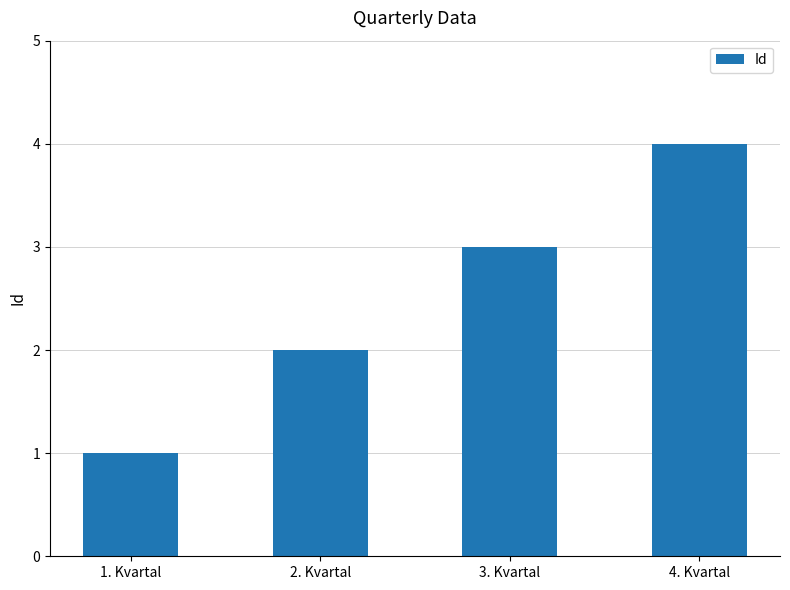

Rank the categories by value from lowest to highest.

1. Kvartal, 2. Kvartal, 3. Kvartal, 4. Kvartal